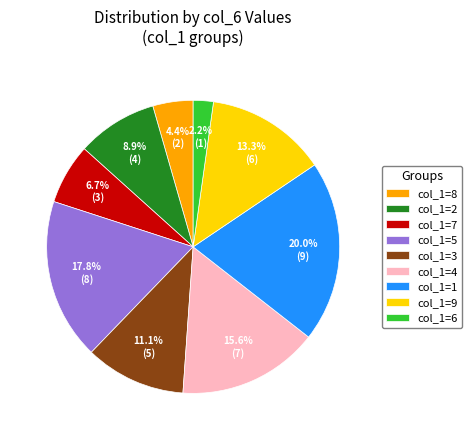

Which slice is the smallest?

col_1=6